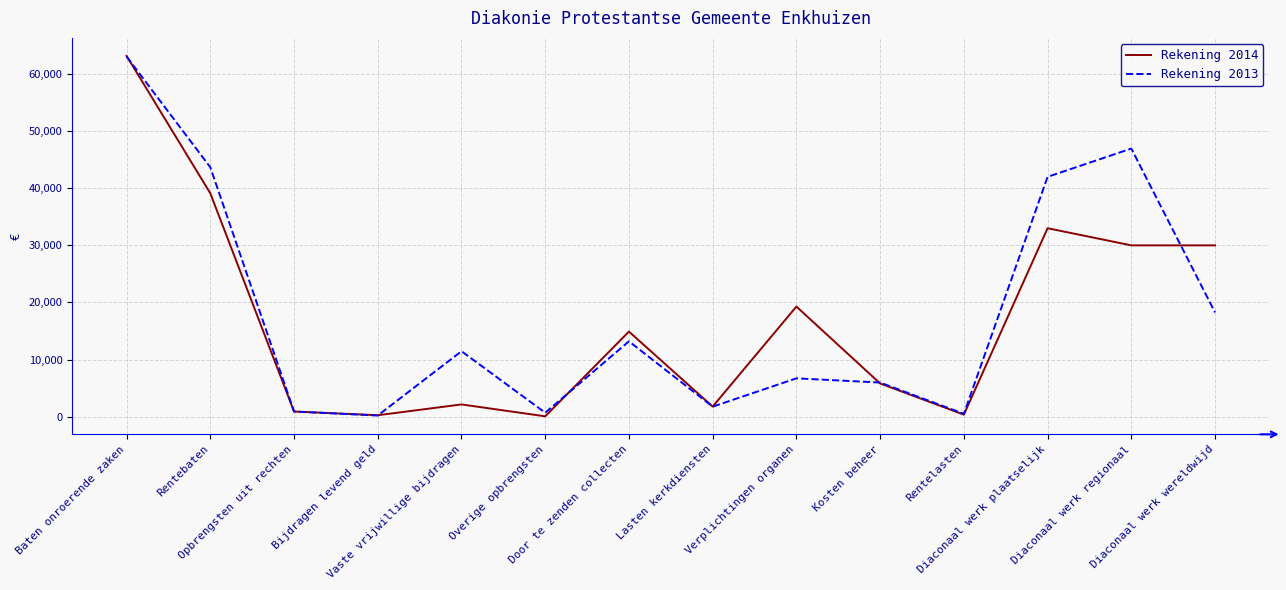

Which series has the largest range (max minus min)?

Rekening 2014